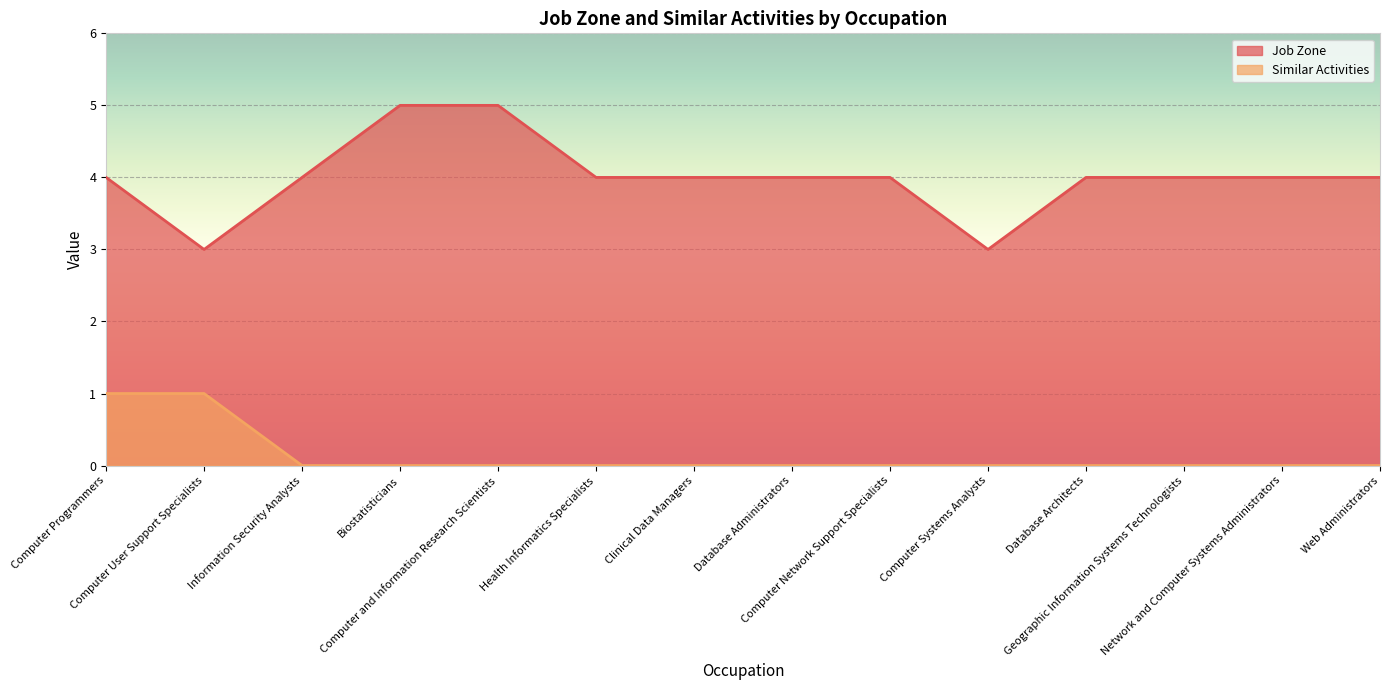

True or false: Job Zone and Similar Activities cross at least once.

False